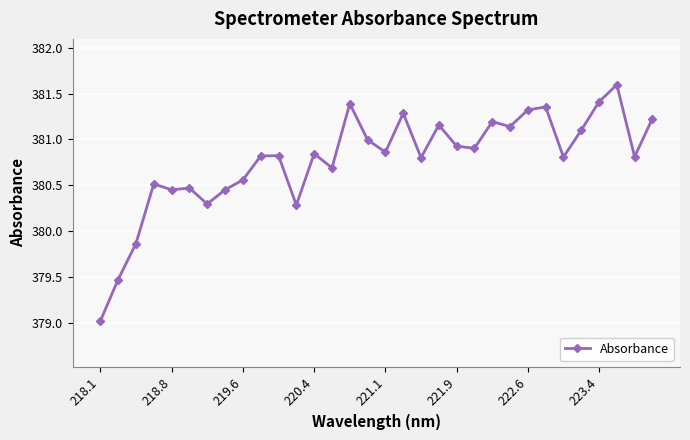

True or false: the data has more than 2 interior local peaks.

True